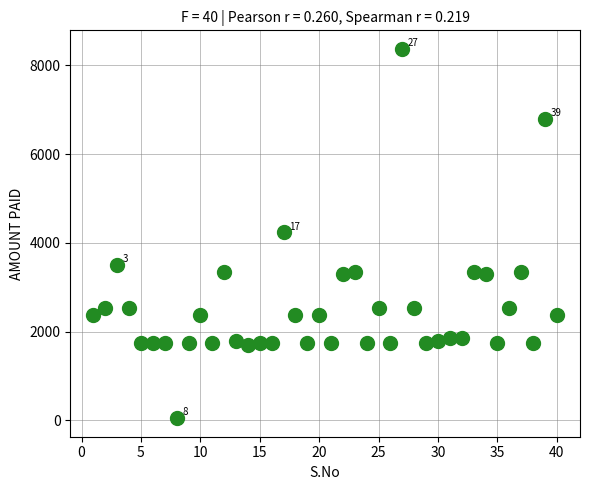

What is the range of Y values (max minus min)?

8320